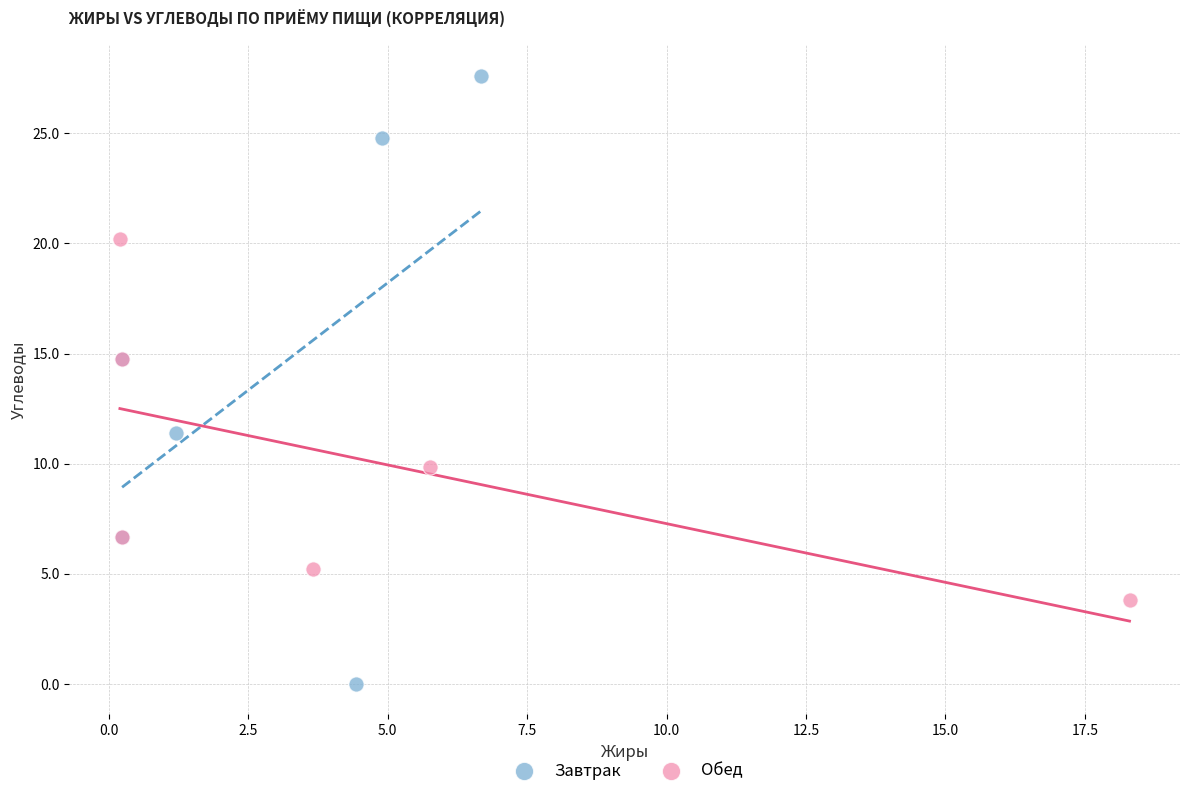

Which series has the largest Y range (max minus min)?

Завтрак